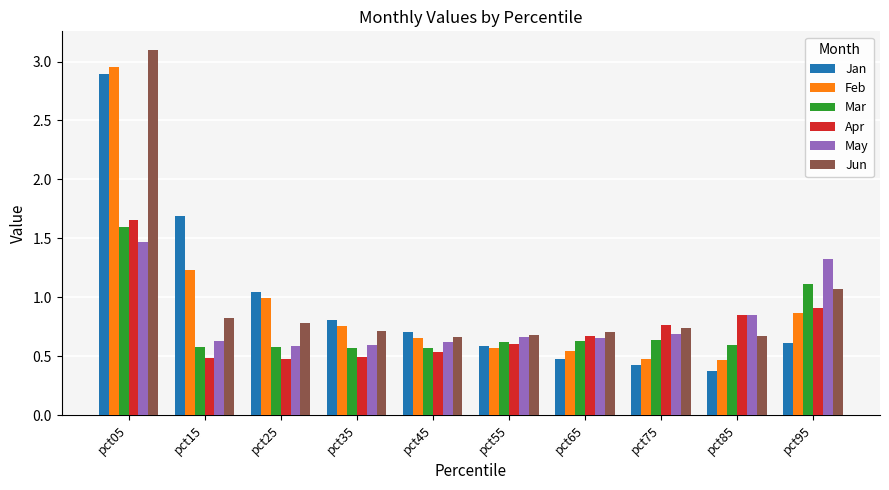

What are all the series names shown in the legend?

Jan, Feb, Mar, Apr, May, Jun